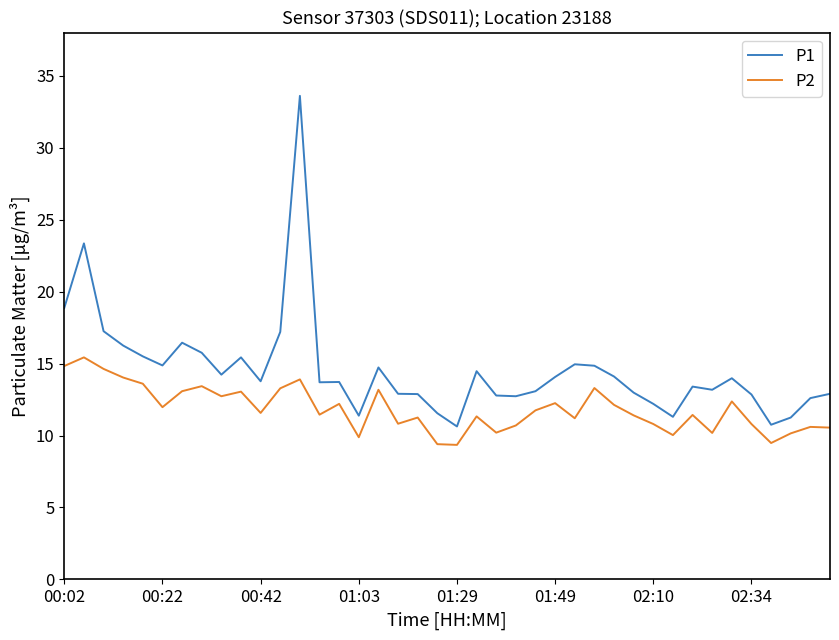

What is the difference between the maximum and minimum values in the P2 series?

6.1